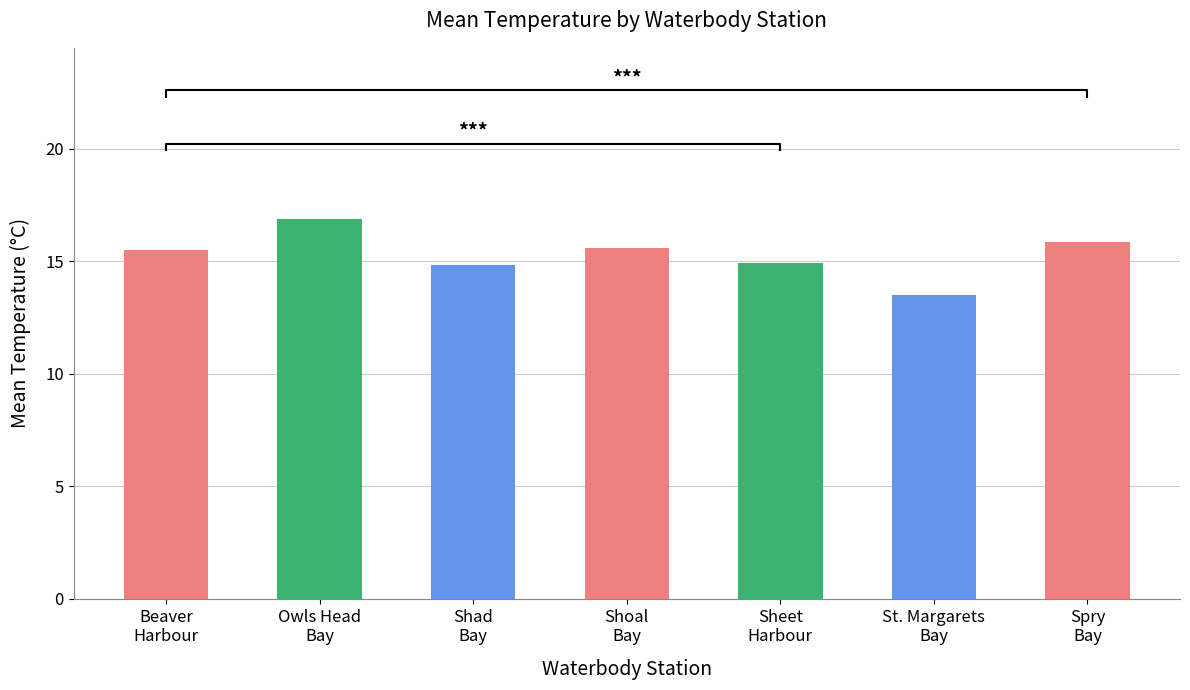

How many categories are shown in the chart?

7